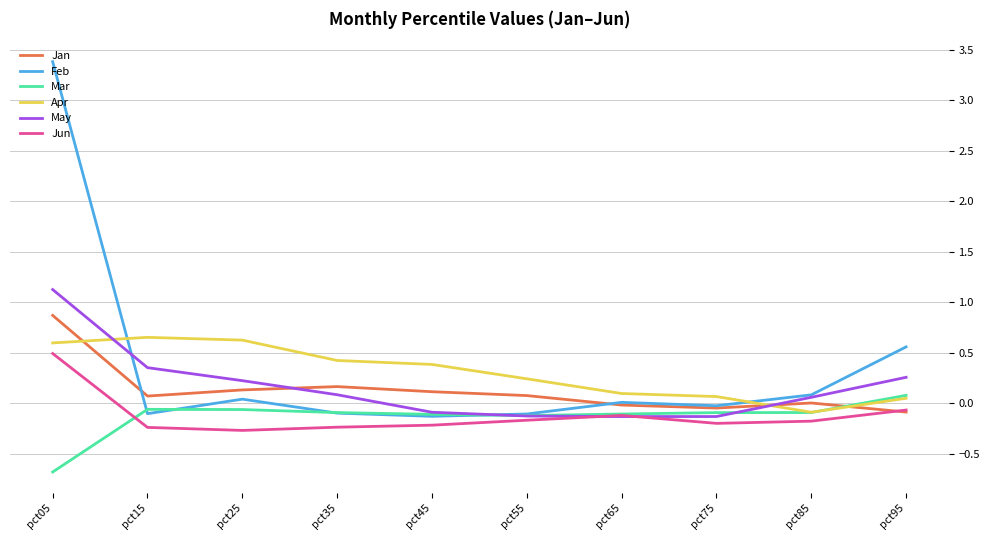

After their last crossing, which series has the higher values: Mar or Feb?

Feb